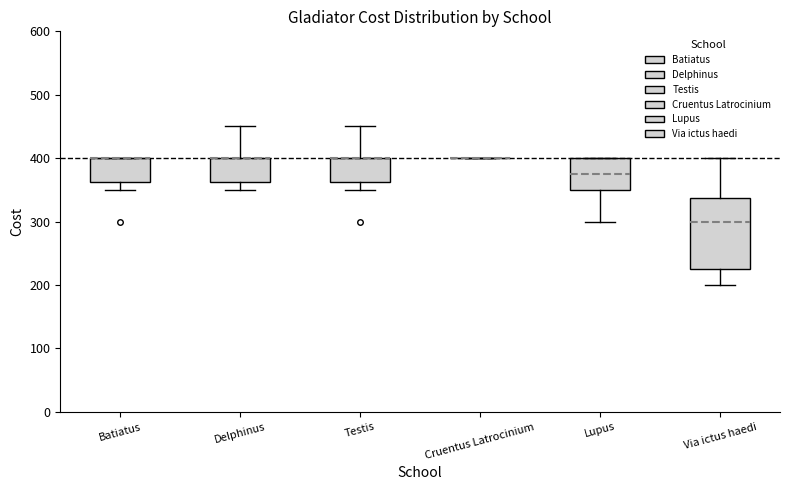

Where is the upper edge of the box for Via ictus haedi on the y-axis? The values are not printed on the chart, so give them approximately, as read against the axis.

340